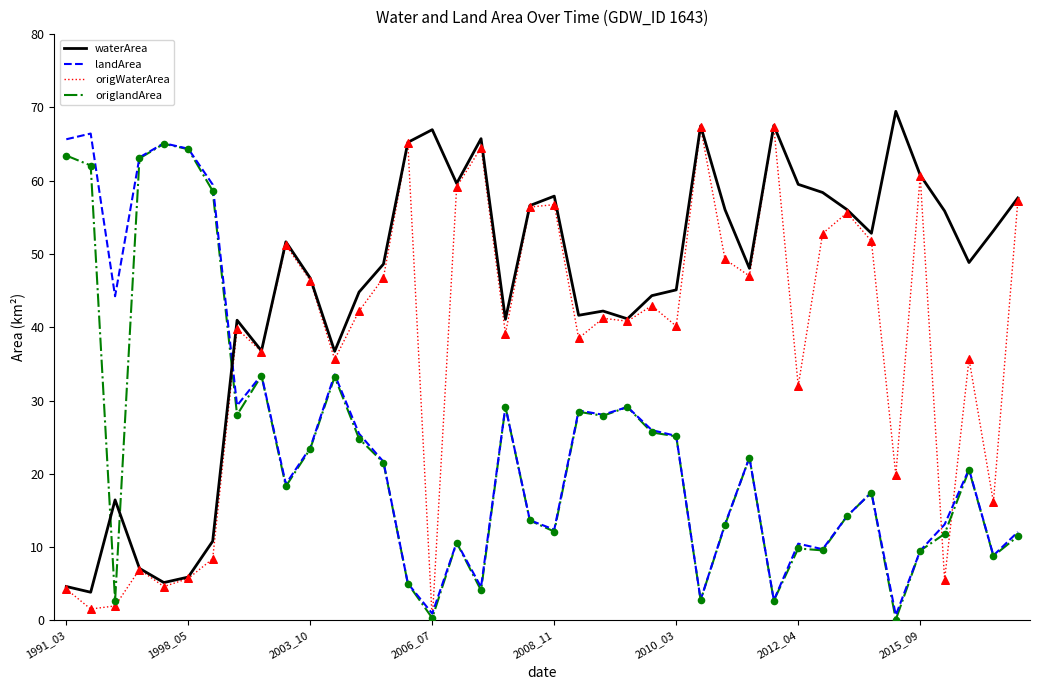

Which series has the largest total across all categories?

waterArea